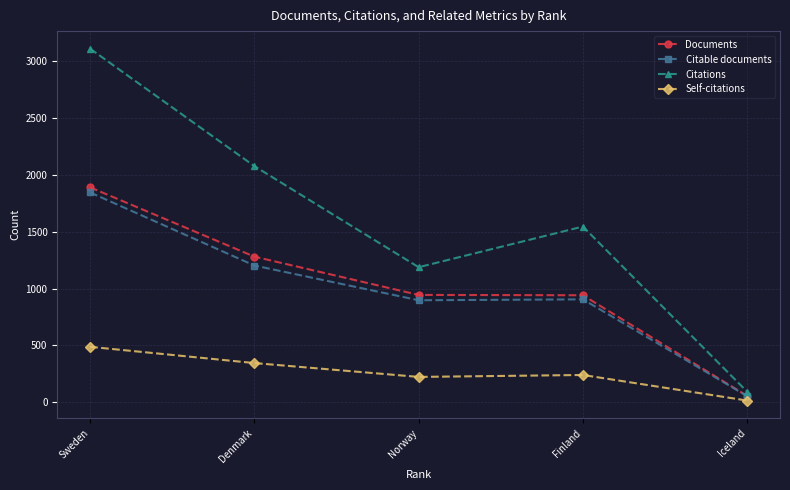

Where does the Self-citations series first go above 239?

Sweden